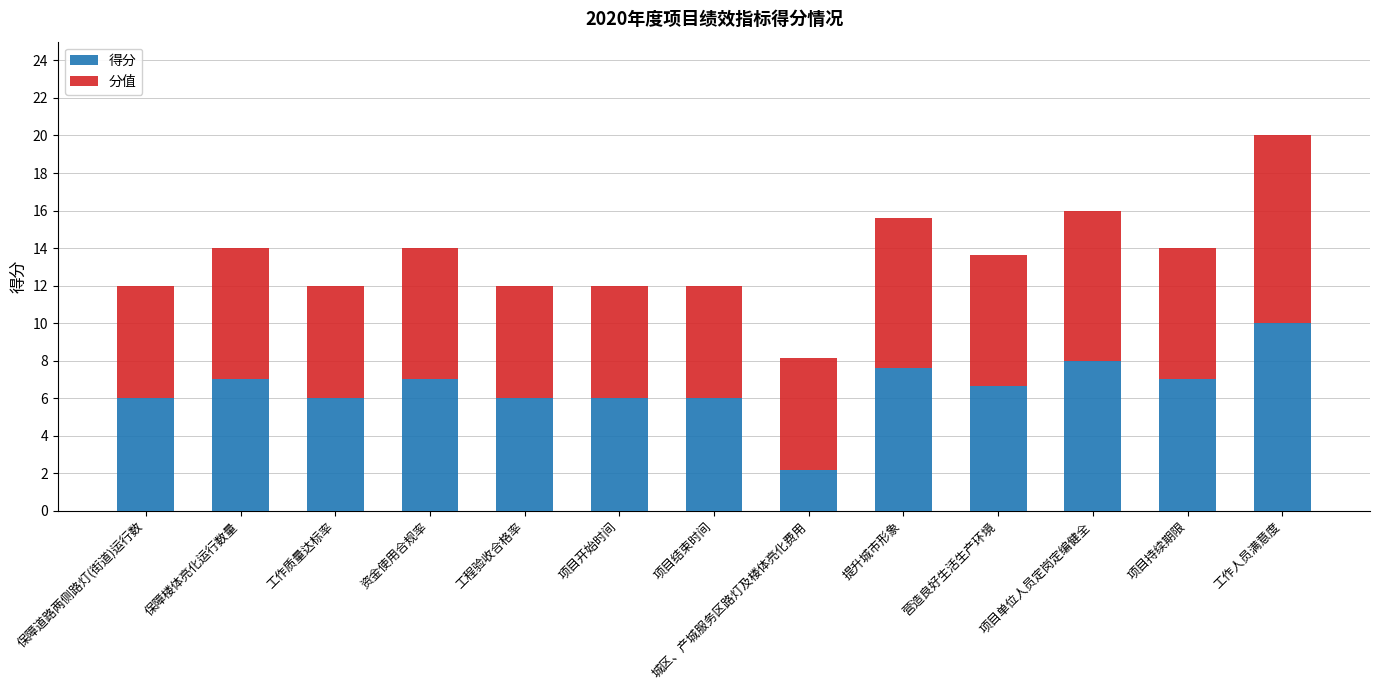

How many bars are there in total?

13